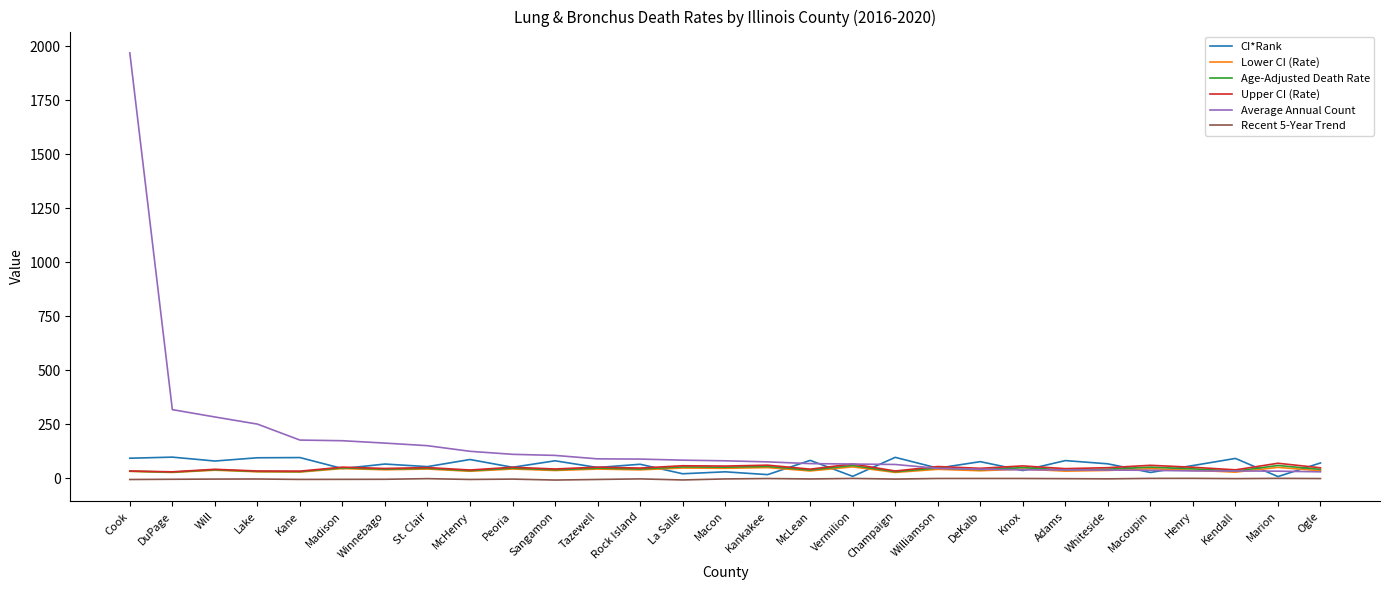

Is it true that Average Annual Count equals 177.0 at Kane?

True